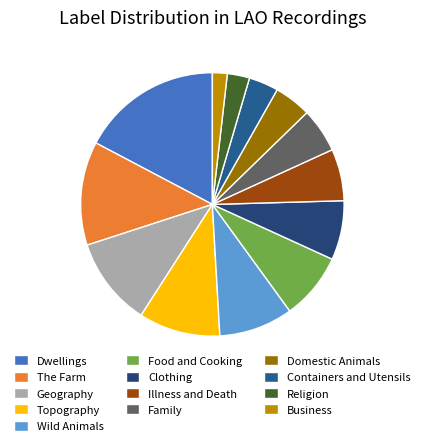

Rank the categories by value from lowest to highest.

Business, Religion, Containers and Utensils, Domestic Animals, Family, Illness and Death, Clothing, Food and Cooking, Wild Animals, Topography, Geography, The Farm, Dwellings